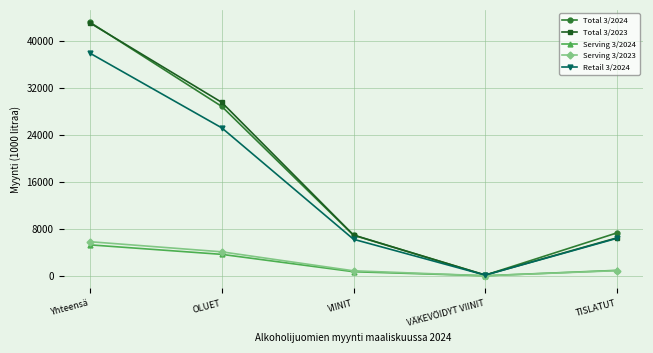

Which series has the largest range (max minus min)?

Total 3/2024